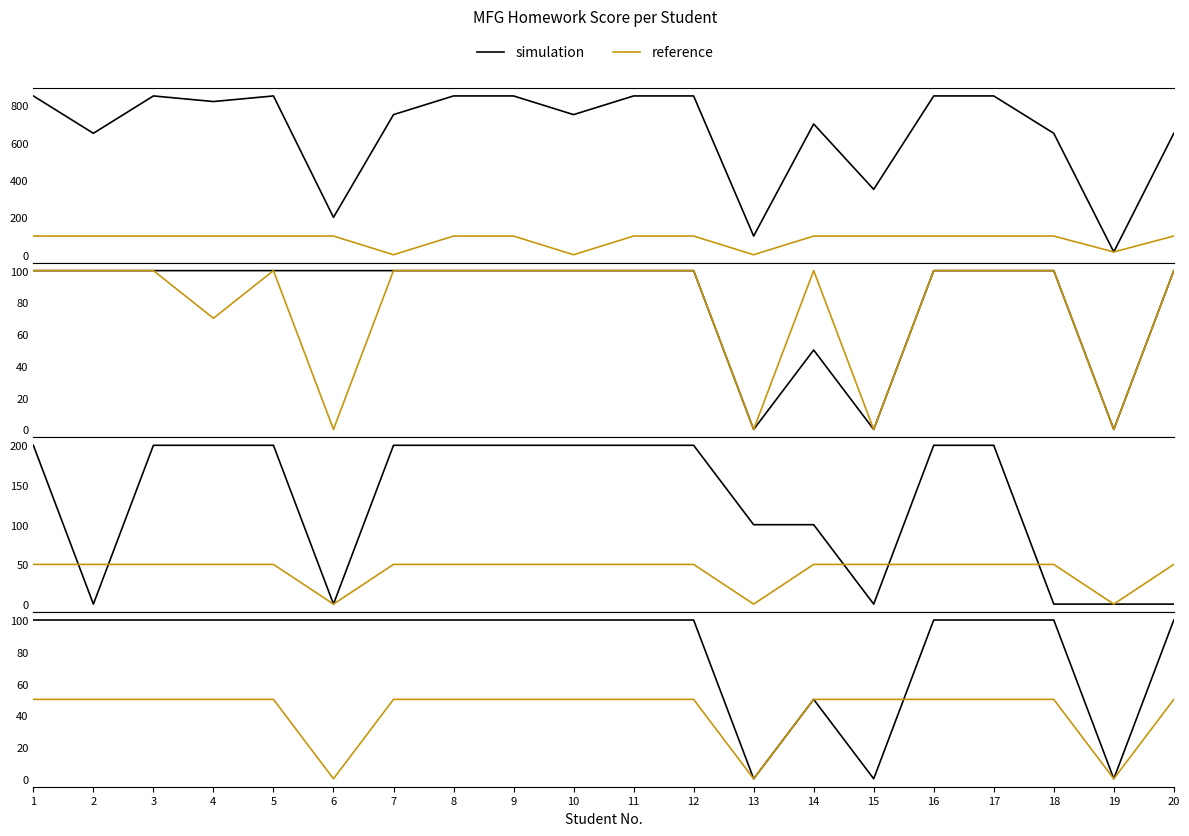

What is the approximate value of HW6 (50pts) at 12?

50